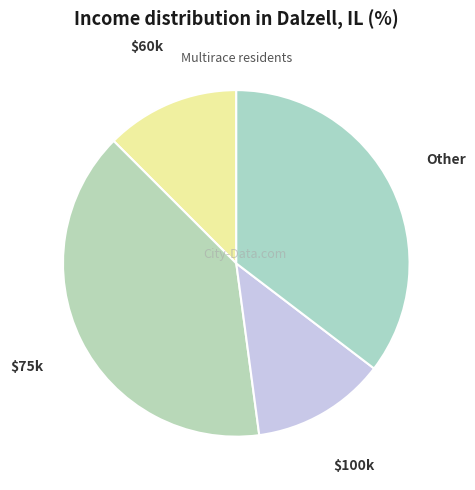

Is there a majority slice in this chart?

No